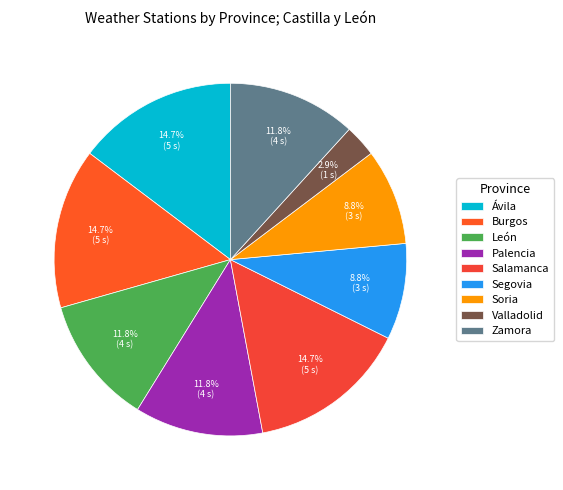

Is it true that Zamora is 12% of the pie?

True